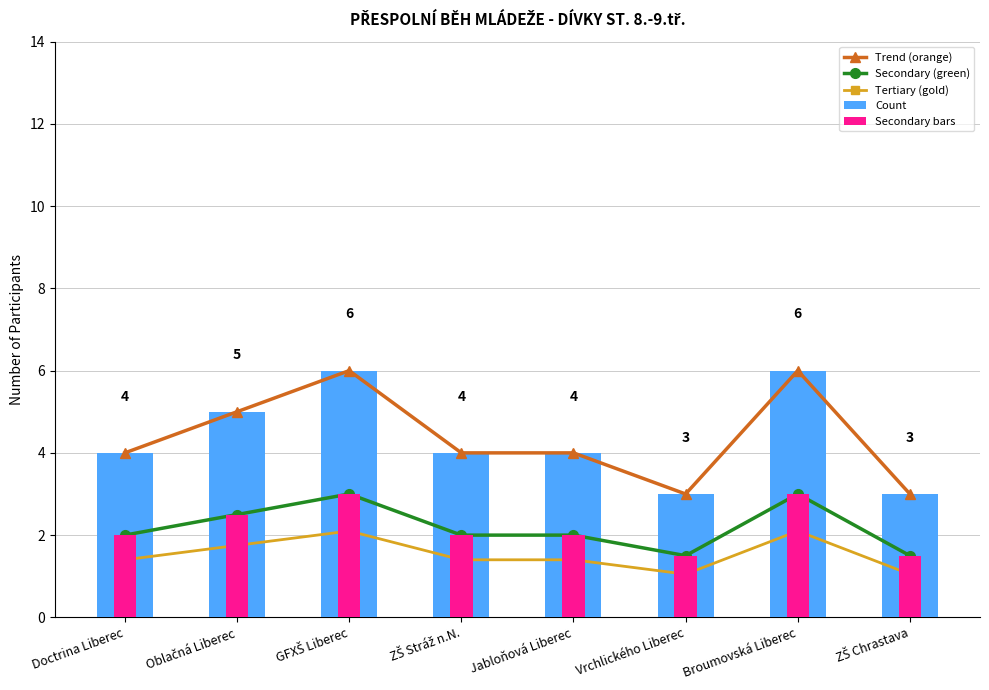

Read the Trend (orange) value at Broumovská Liberec.

6.0